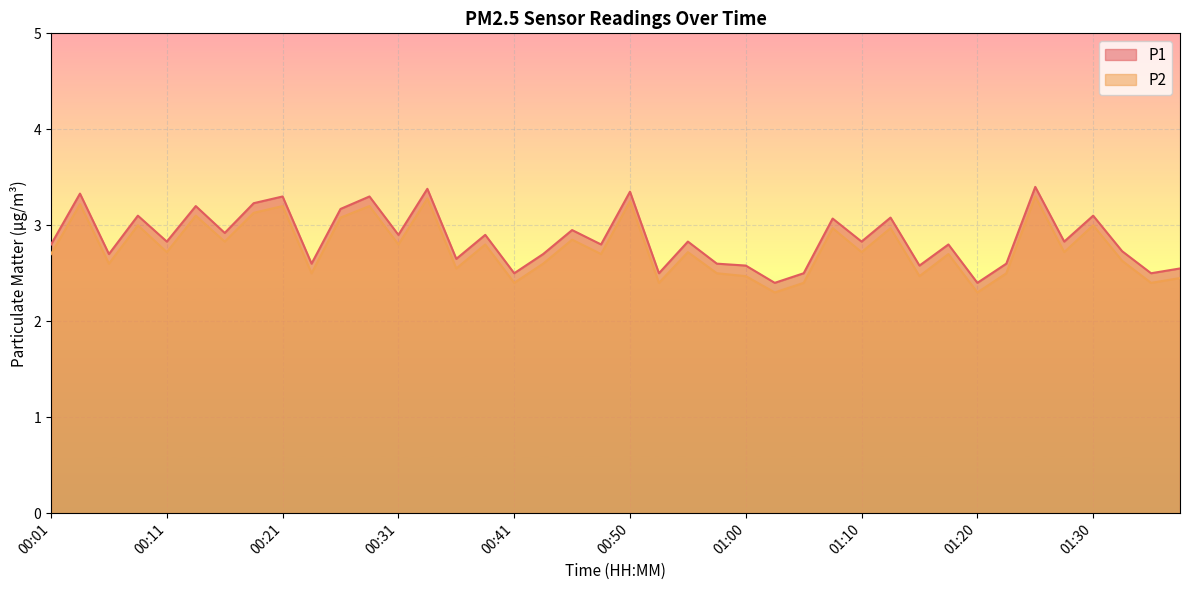

List the series in order of their overall mean, lowest first.

P2, P1